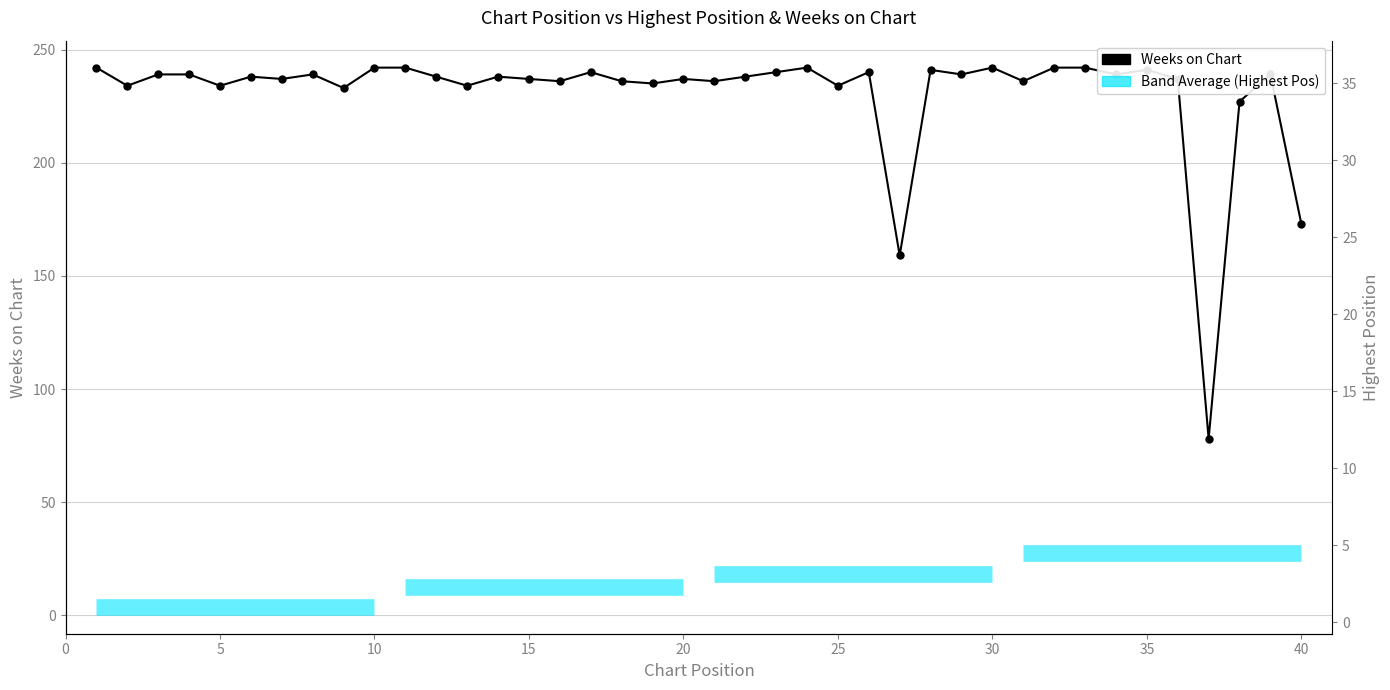

What is the value of the Posicion mas alta point at the 4th from the left?

3